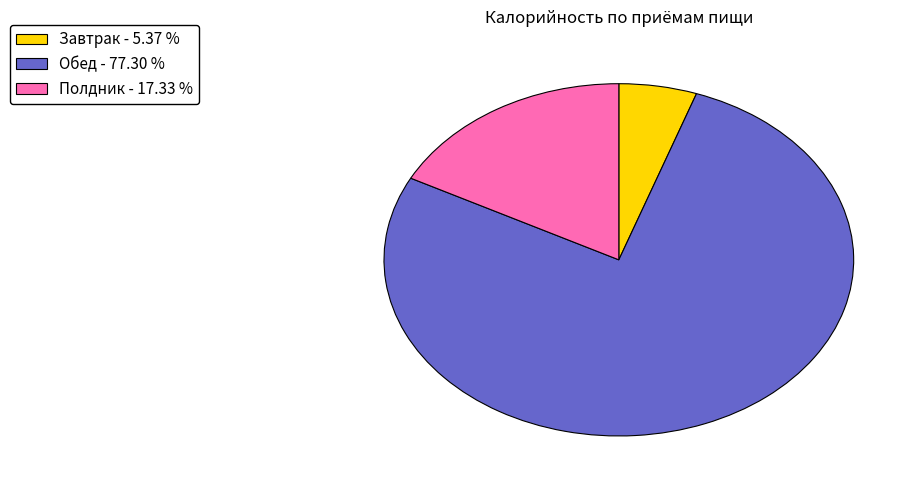

What is the ratio of the value at Полдник to the value at Завтрак?

3.2